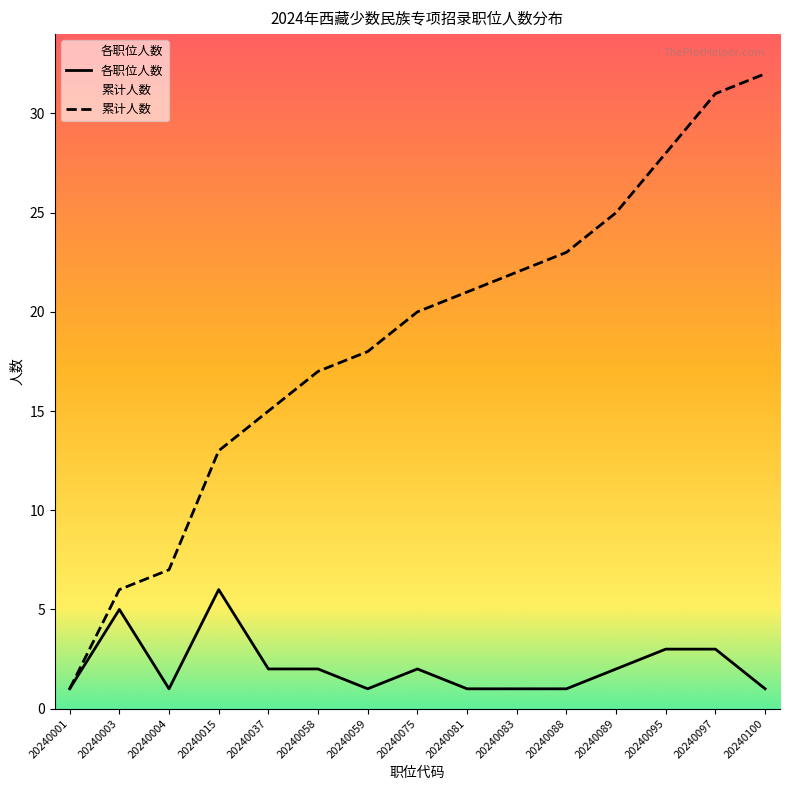

Rank the series by their average value, from lowest to highest.

各职位人数, 累计人数